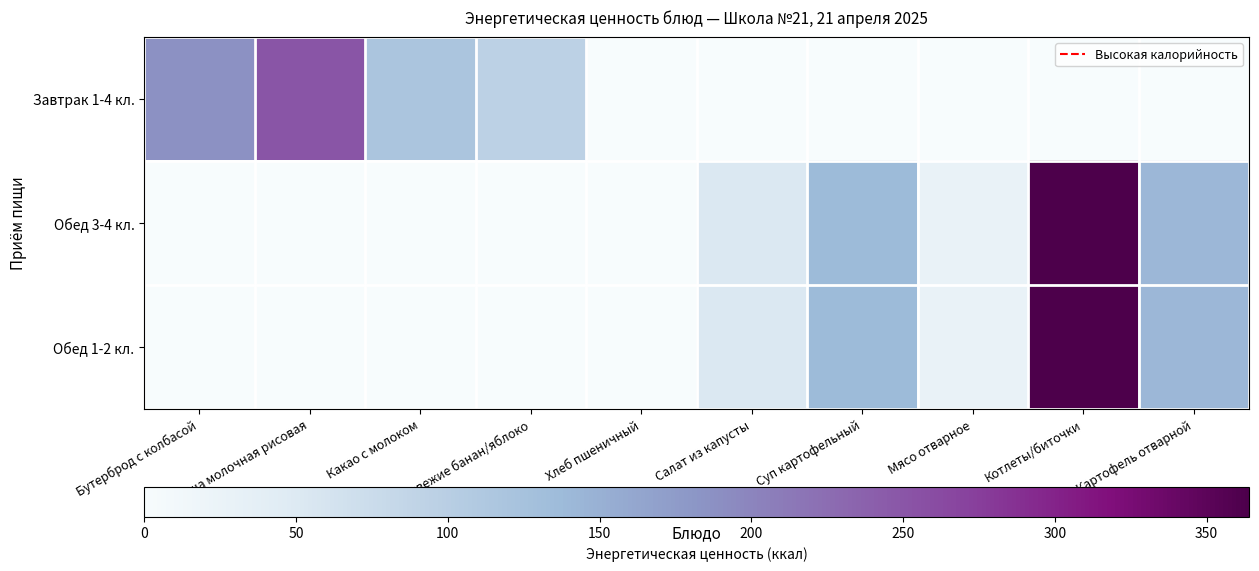

What is the maximum value shown in the chart?

364.0